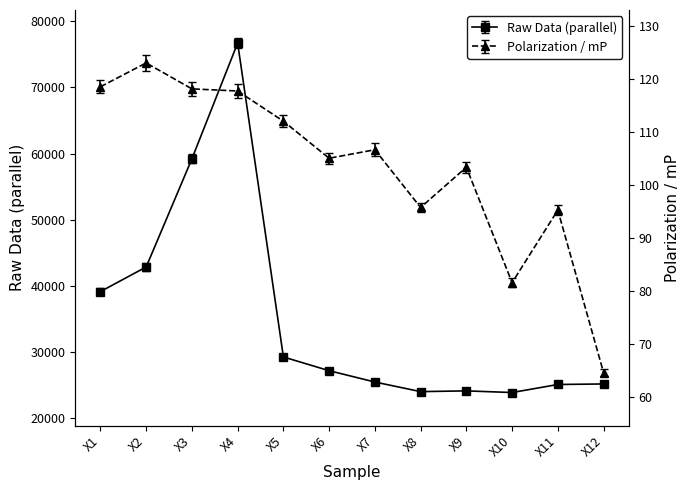

What is the total value across all series at X6?

27259.1